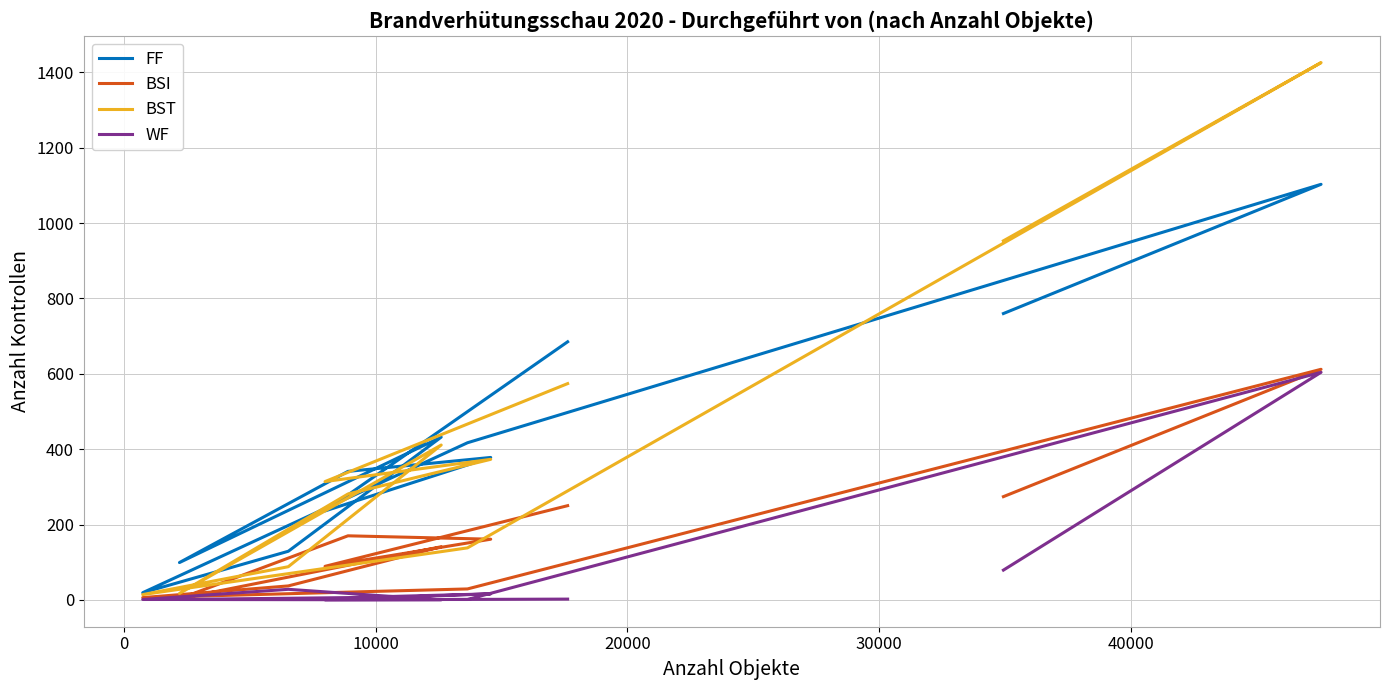

Is it true that BST equals 30 at 8?

False